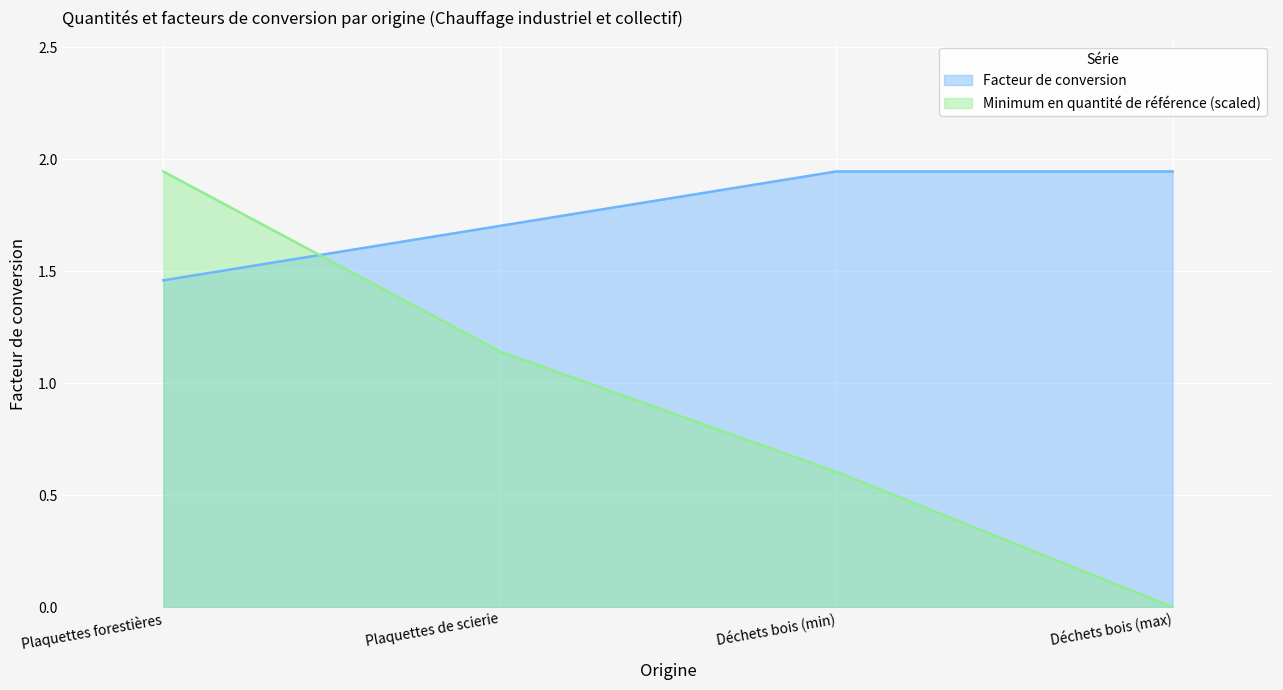

Is the value of Facteur de conversion at Plaquettes de scierie greater than the value of Minimum en quantité de référence at Déchets bois (min)?

Yes